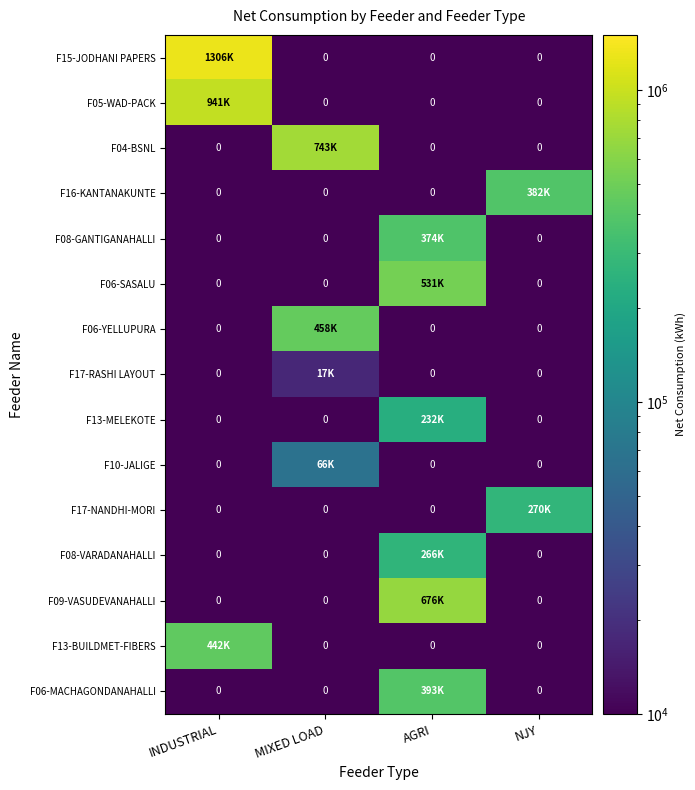

Where is F13-BUILDMET-FIBERS nearest to the value 223780?

INDUSTRIAL